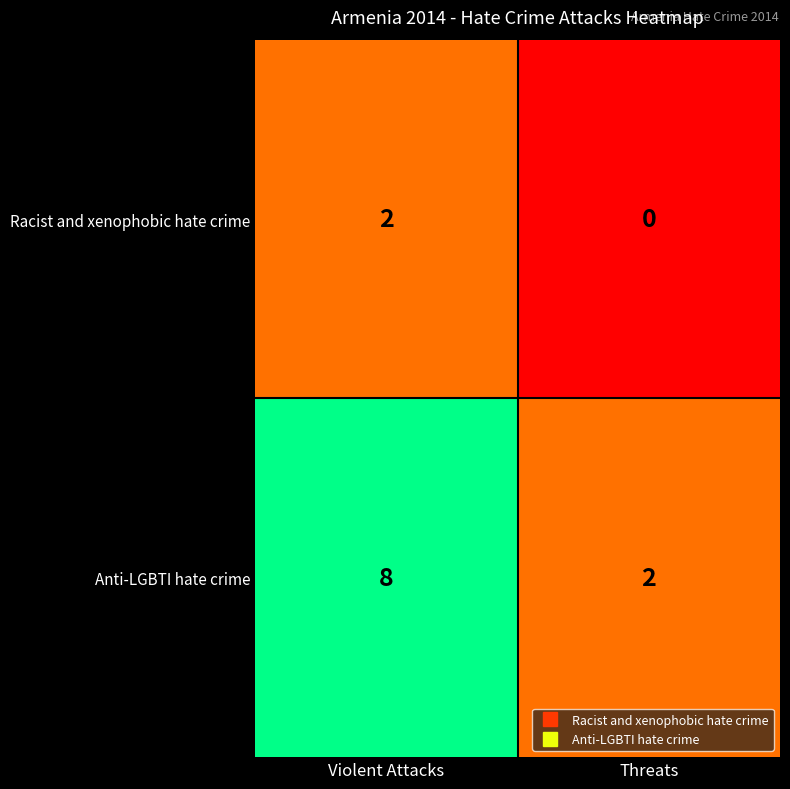

Which series changed the most between Violent Attacks and Threats?

Anti-LGBTI hate crime